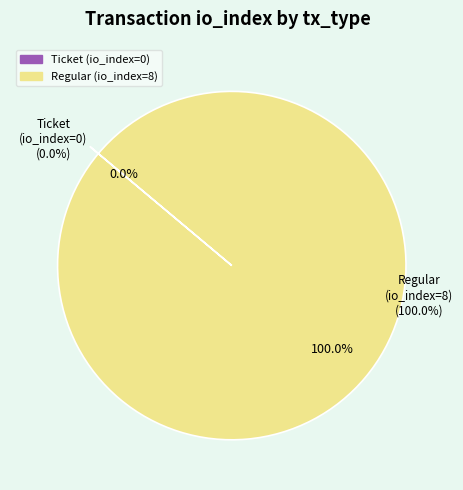

To the nearest percent, what is the average slice percentage?

50%